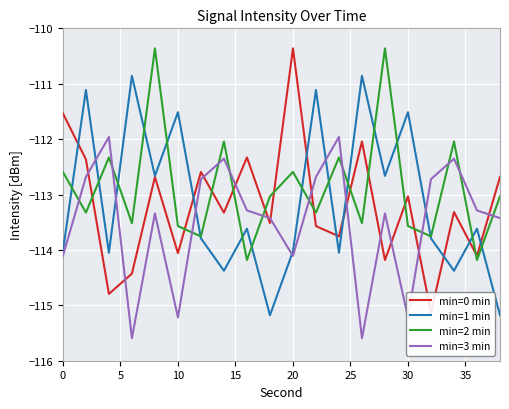

What is the minimum value shown in the chart?

-115.6